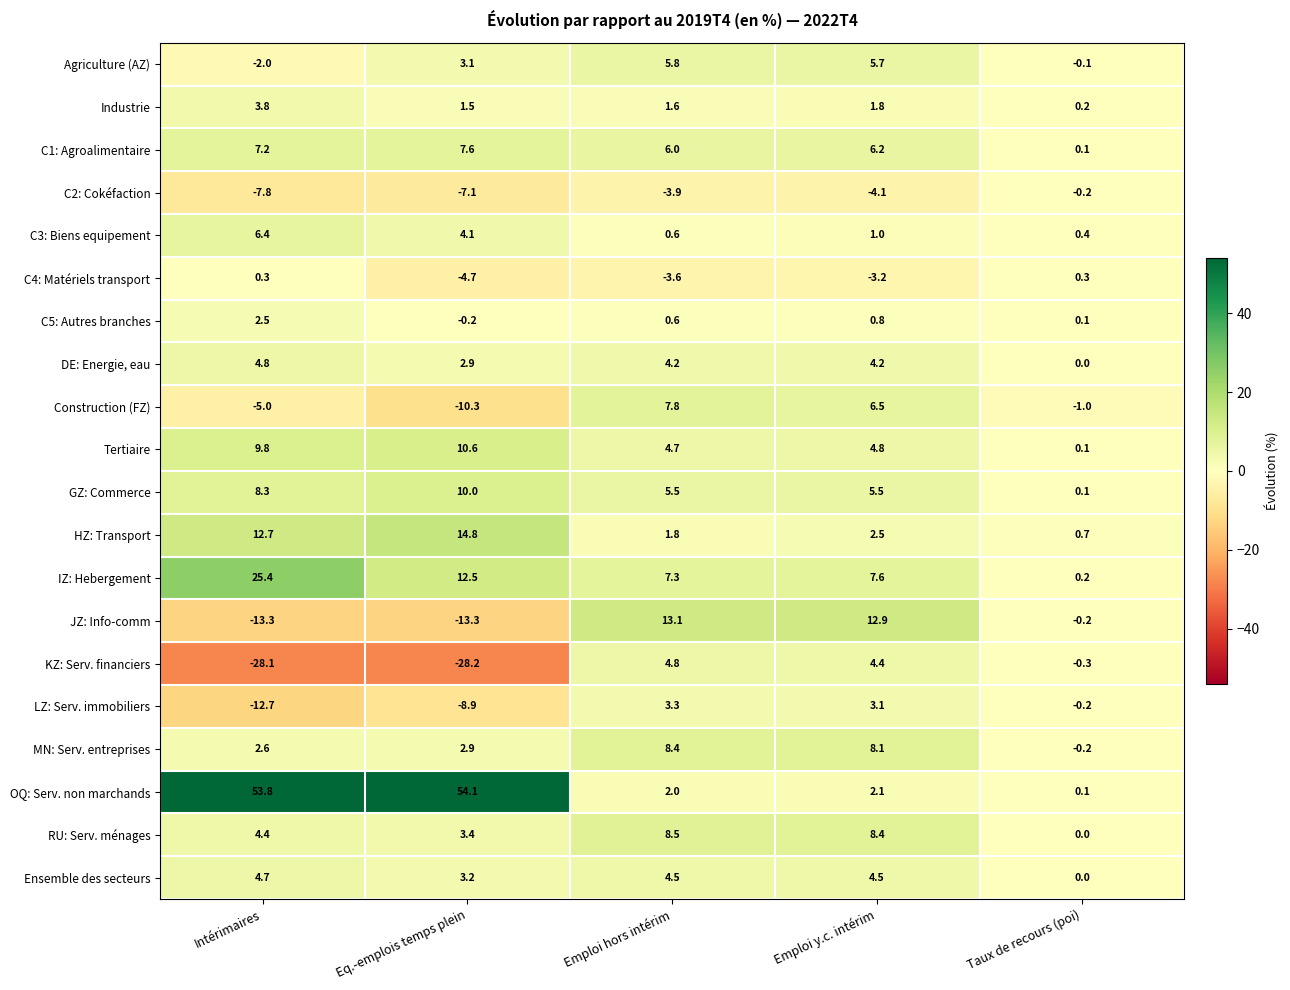

Which series has the largest total across all categories?

OQ: Serv. non marchands